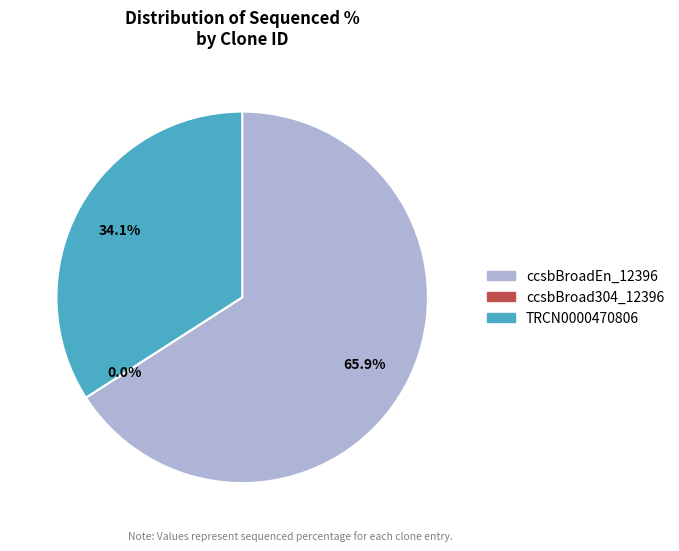

Count the number of slices in the pie.

3